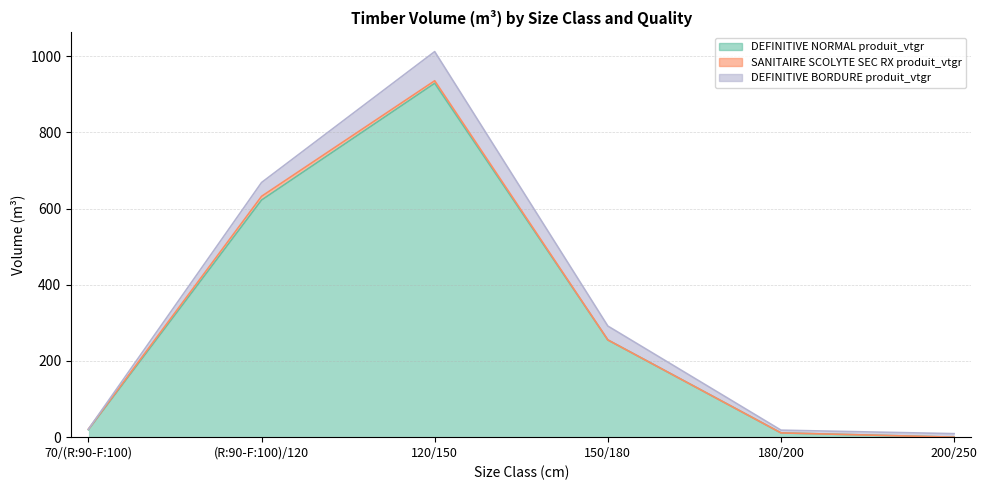

How many positive values does the SANITAIRE SCOLYTE SEC RX produit_vtgr series have?

3